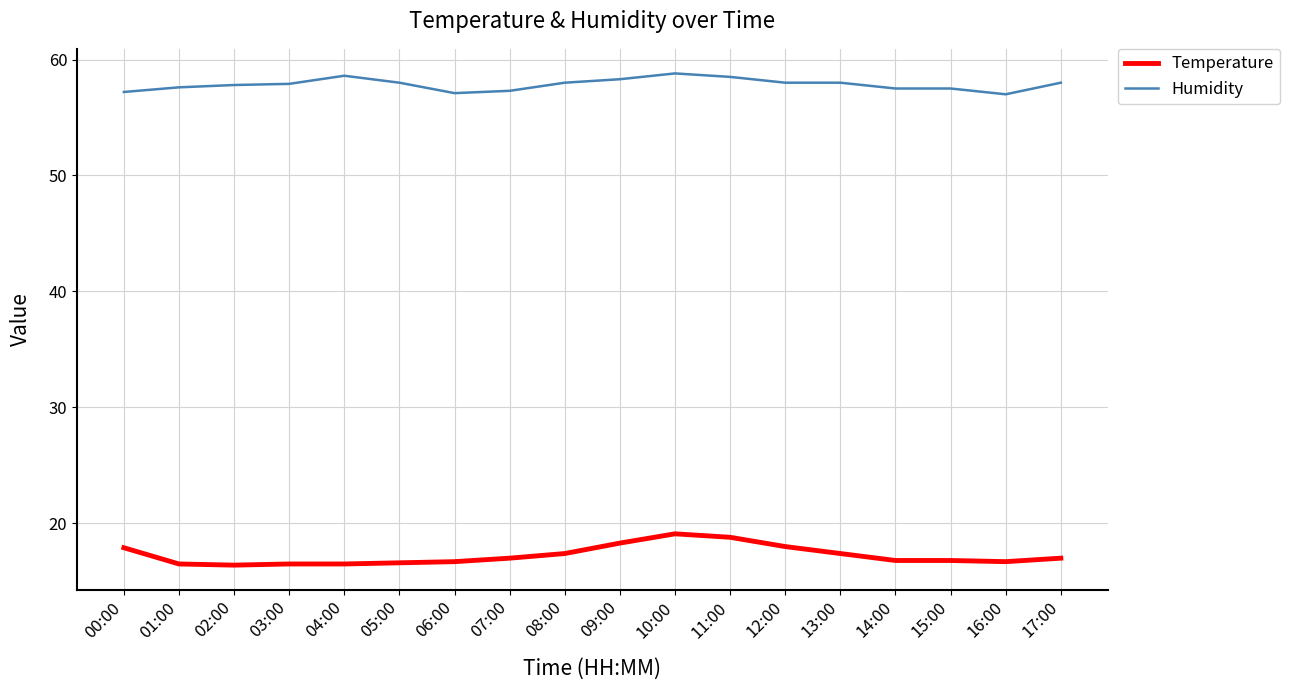

The value of Temperature at 06:00 is 4.5. True or false?

False